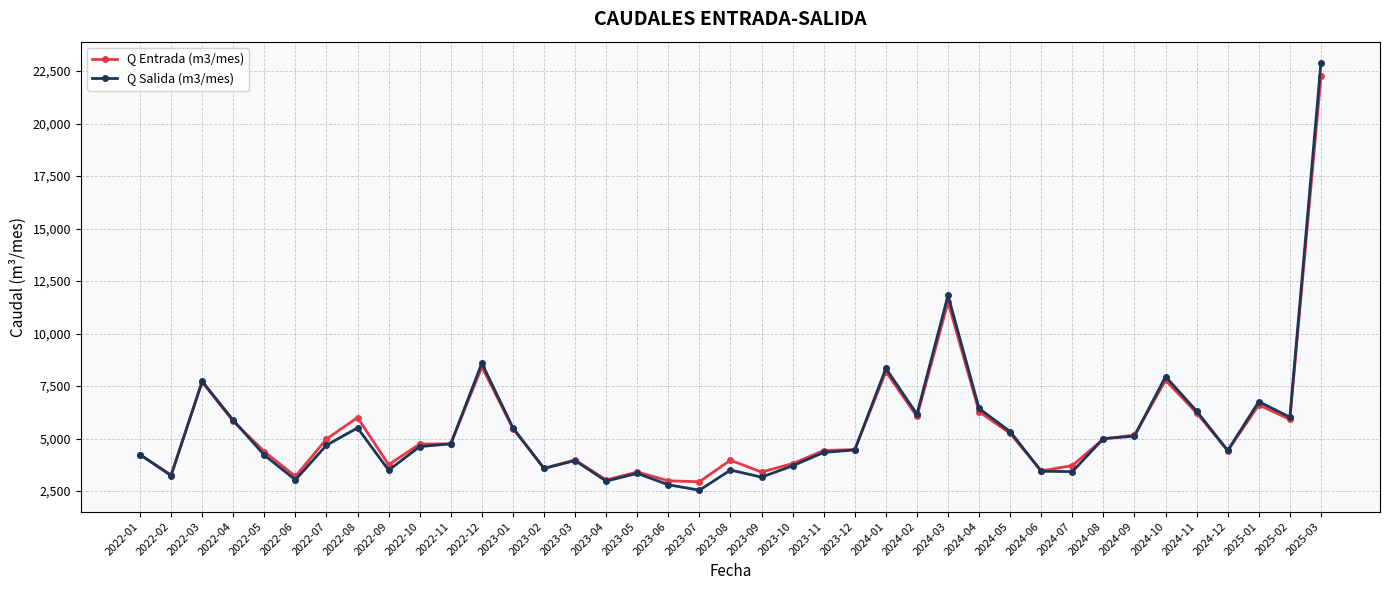

At which label does Q Entrada (m3/mes) reach its peak?

2025-03